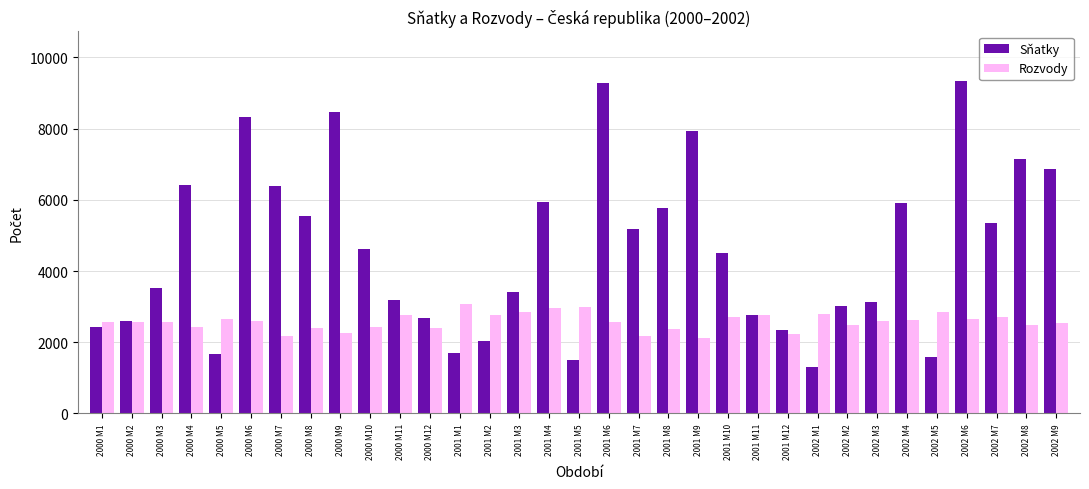

How many groups of bars are there?

33